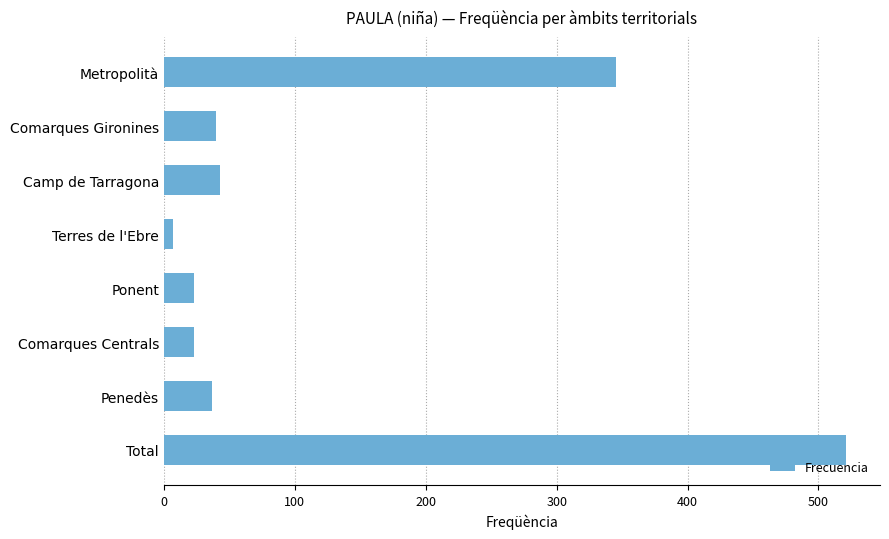

Is it true that the value at Penedès is 37?

True